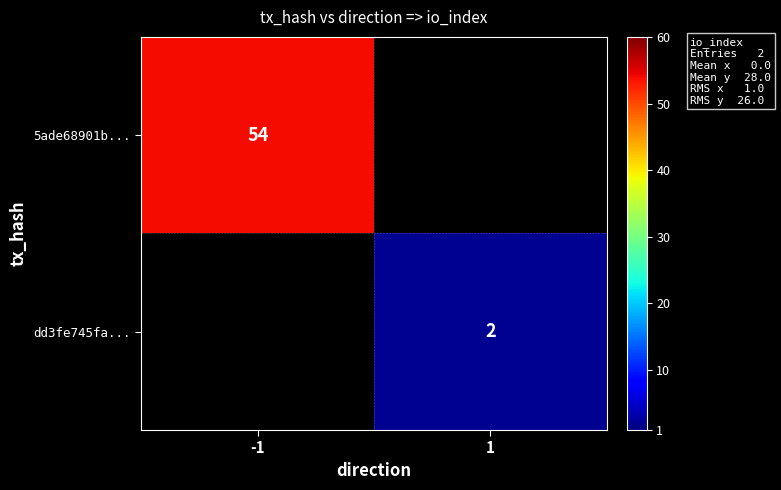

Is the value of 5ade68901b... at -1 greater than the value of dd3fe745fa... at 1?

Yes